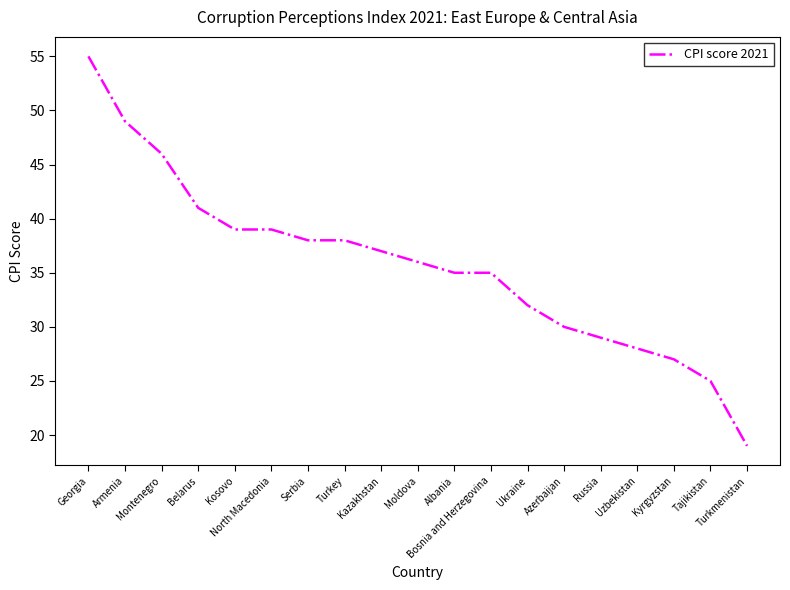

Approximately how many times larger is the value at Azerbaijan compared to Kazakhstan?

0.8